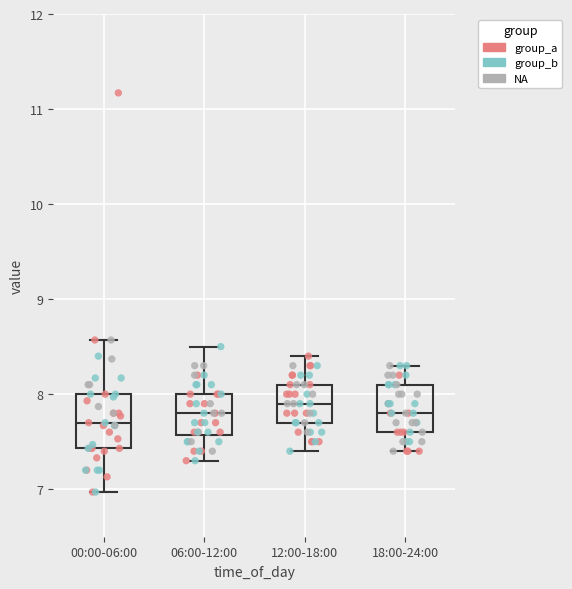

Where does the median line of the box for 06:00-12:00 sit on the y-axis? The values are not printed on the chart, so give them approximately, as read against the axis.

7.8